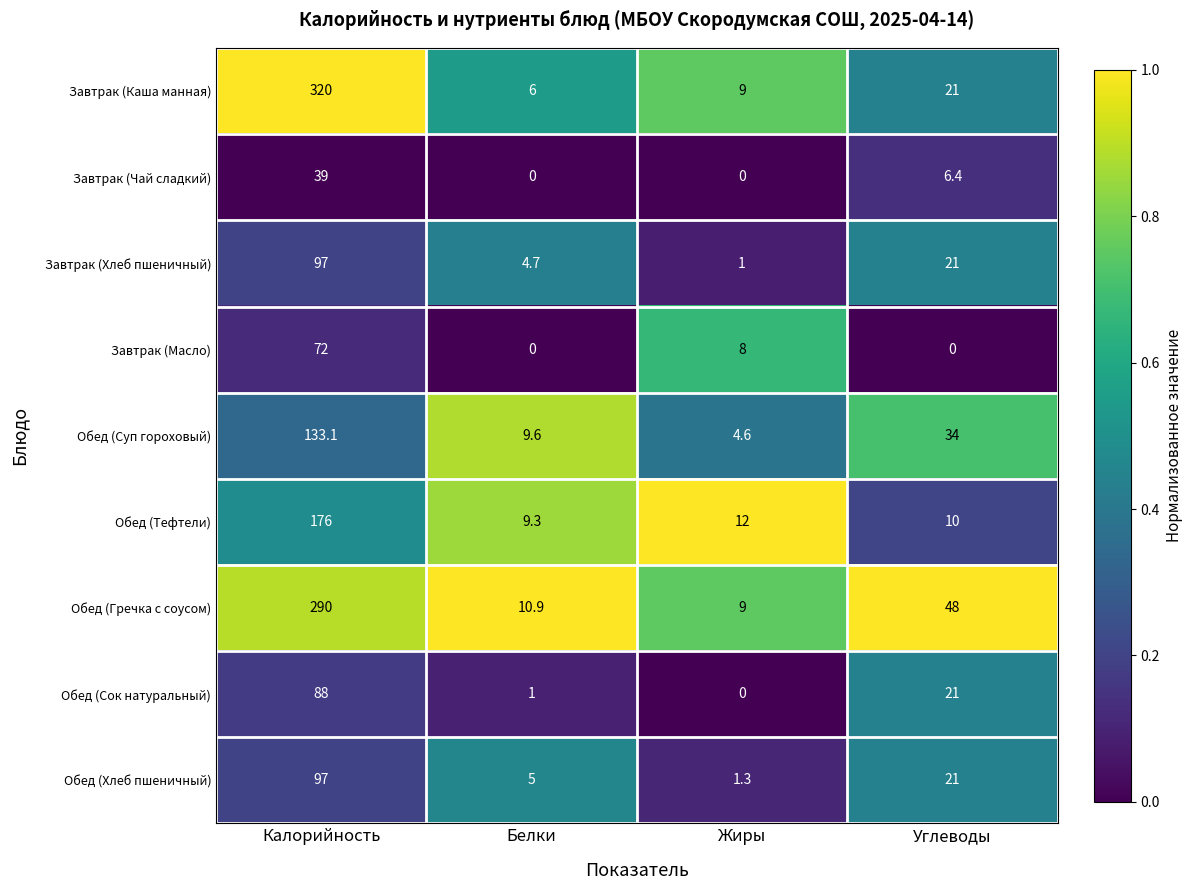

What is the sum of the Обед (Тефтели) values at Жиры and Белки?

21.3